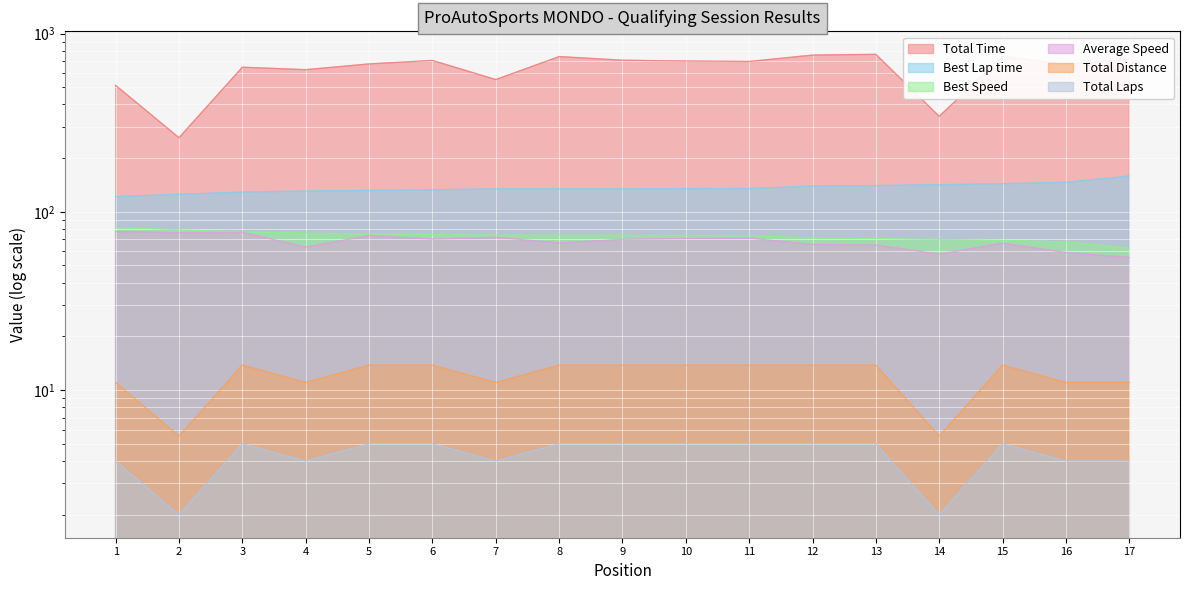

True or false: Total Distance and Total Laps cross at least once.

False